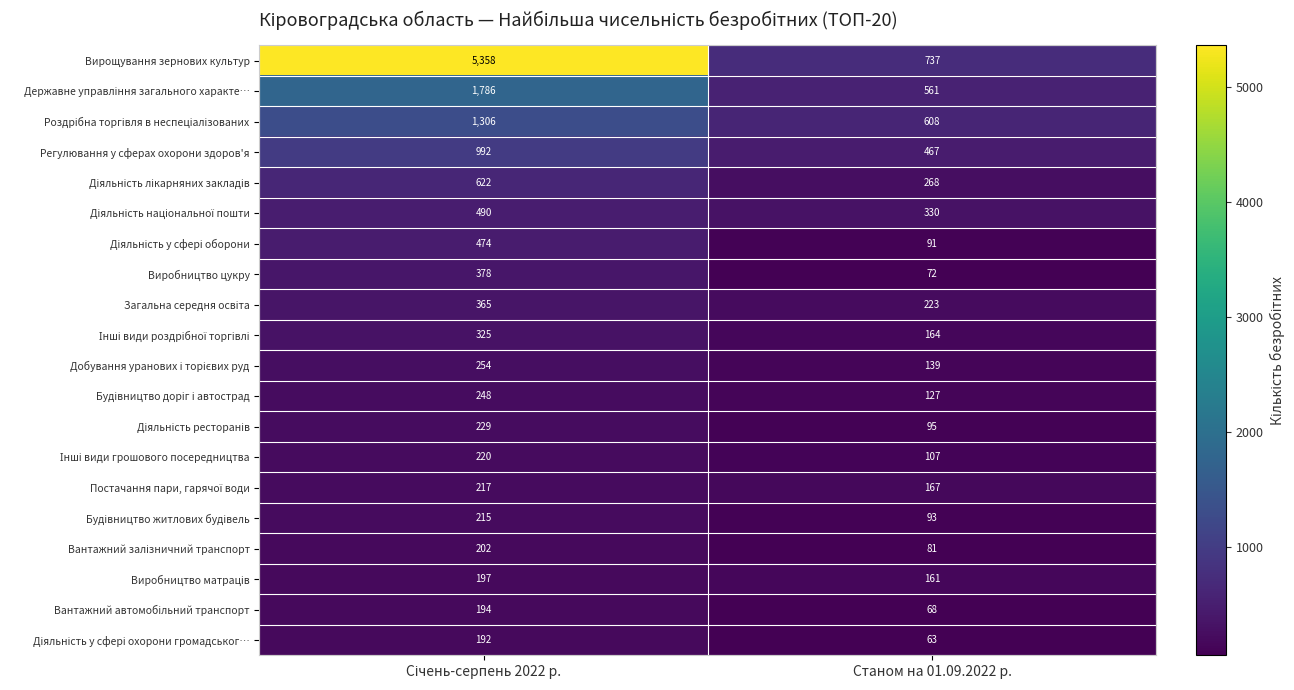

Which series has the widest spread of values?

Вирощування зернових культур